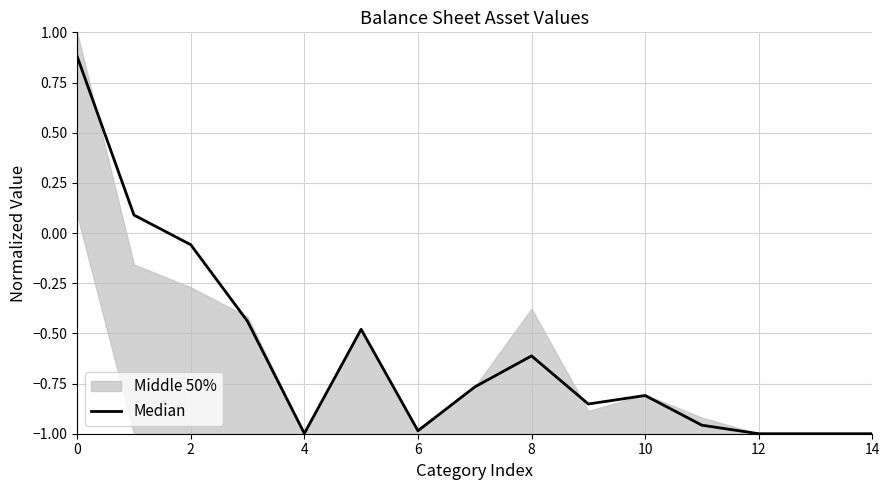

What is the average value?

-0.6